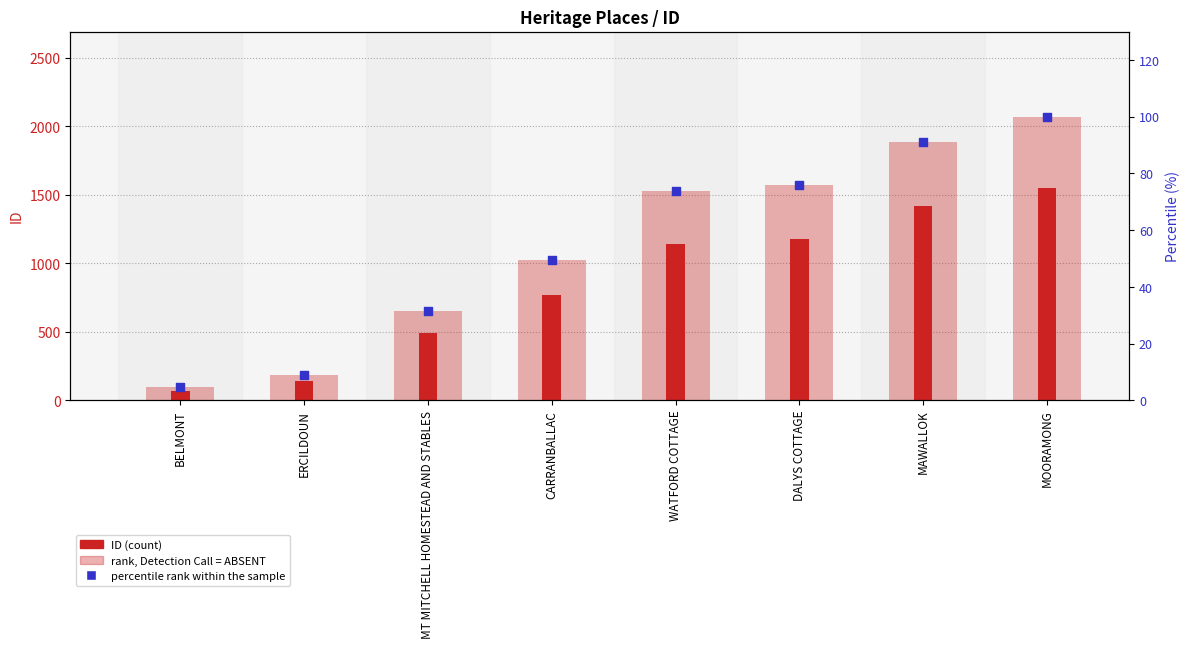

Is the value of percentile rank within the sample at MT MITCHELL HOMESTEAD AND STABLES greater than the value of ID (count) at MT MITCHELL HOMESTEAD AND STABLES?

No